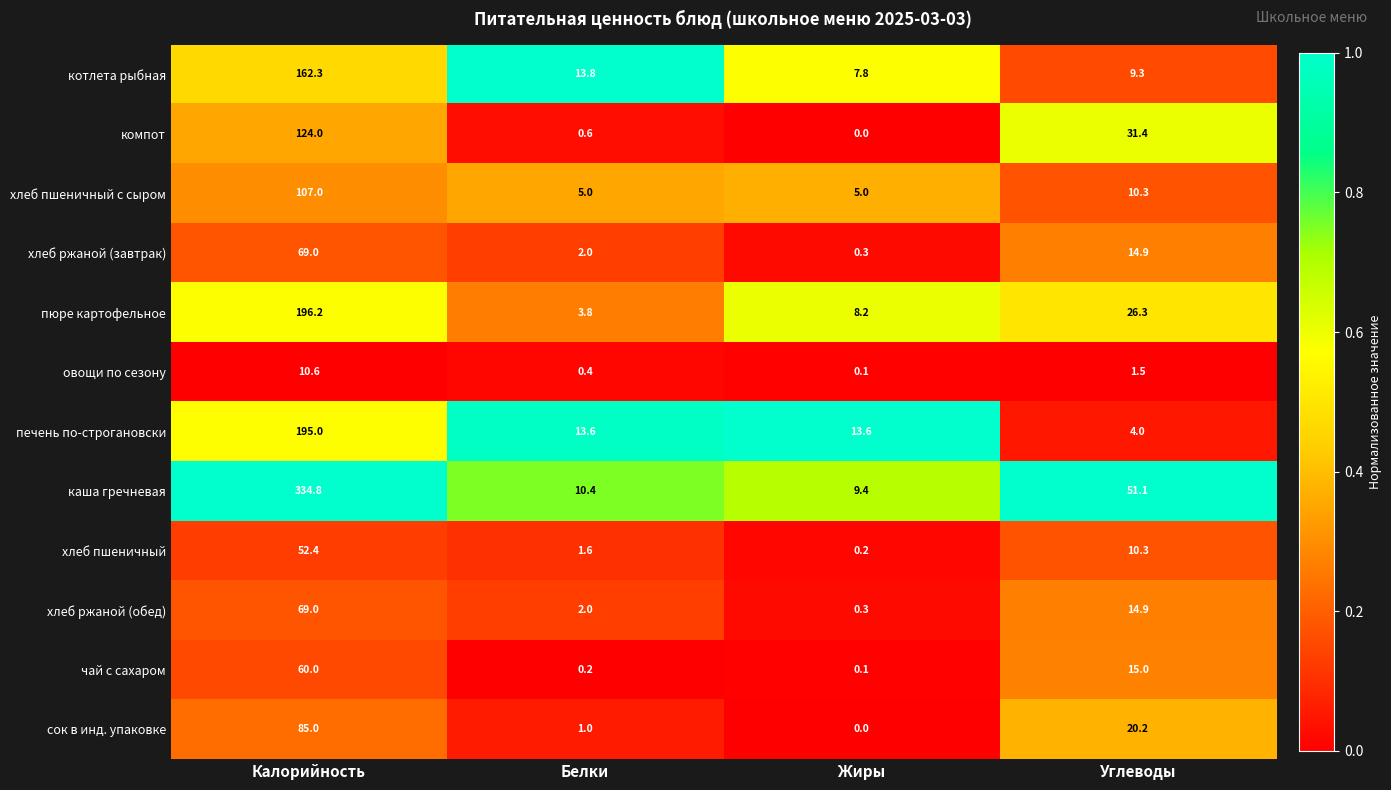

What is the difference between the котлета рыбная values at Калорийность and Жиры?

154.5